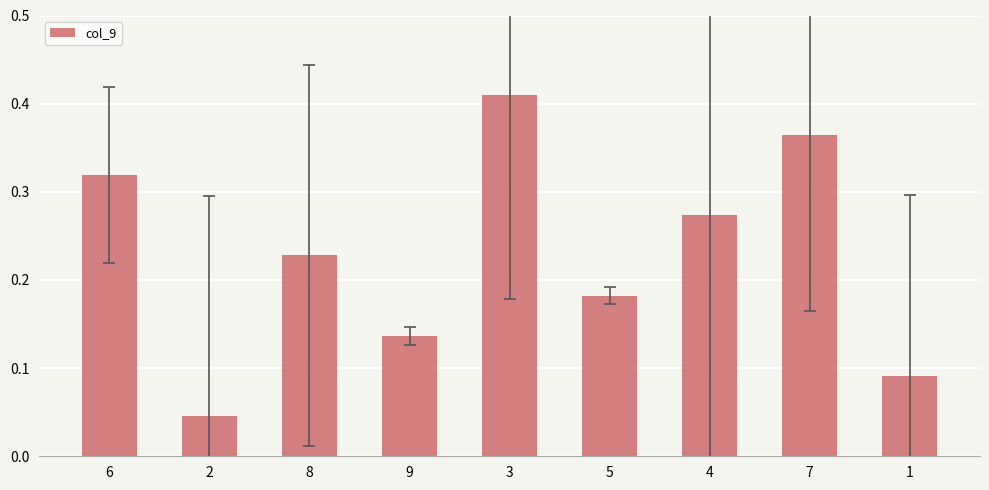

The value at 2 is 0.1. True or false?

False